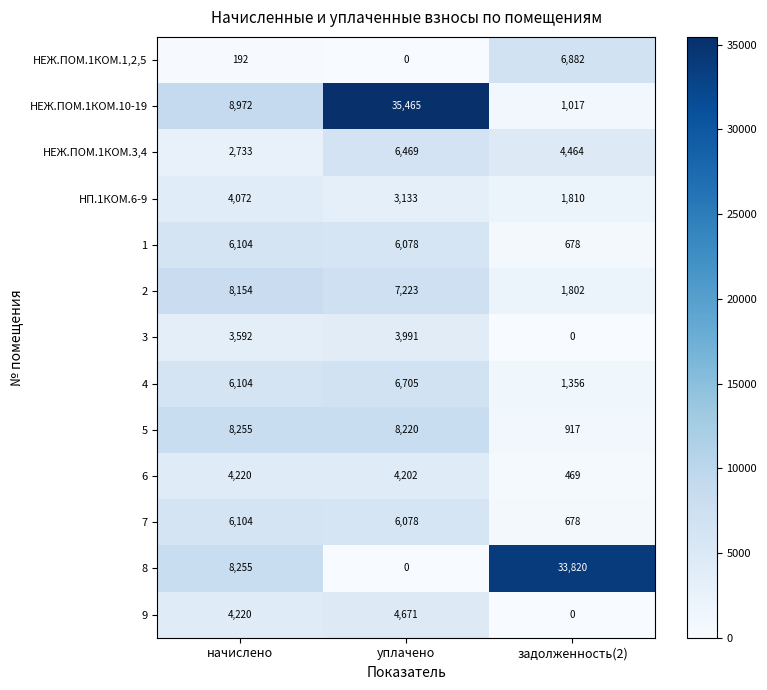

Which series has the widest spread of values?

НЕЖ.ПОМ.1КОМ.10-19